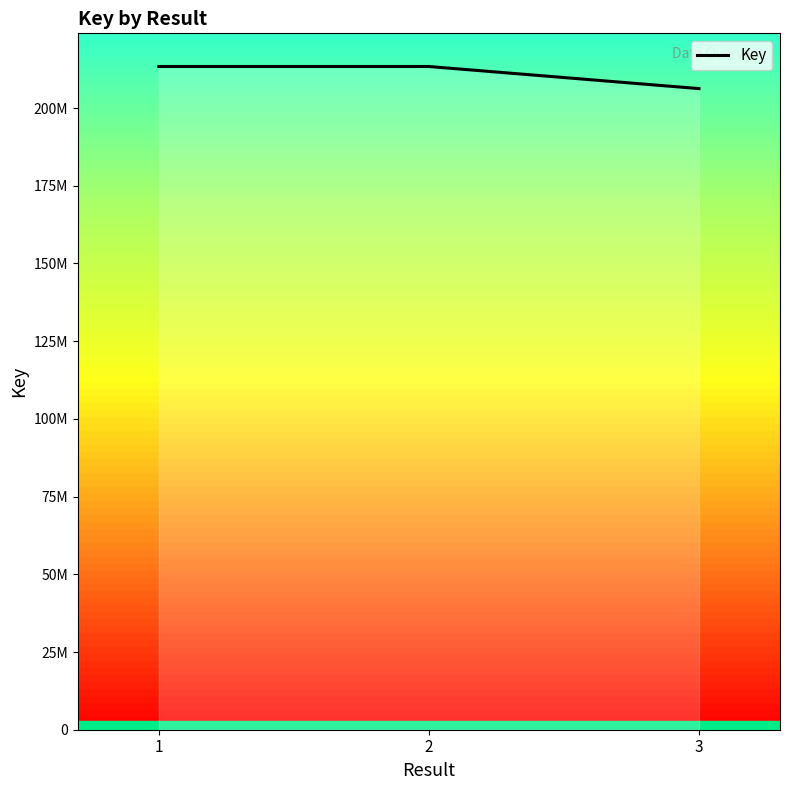

Does the chart display data point markers on the line(s)?

No